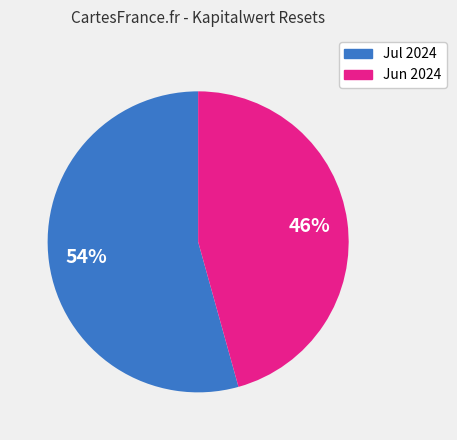

To the nearest percent, what is the average slice percentage?

50%